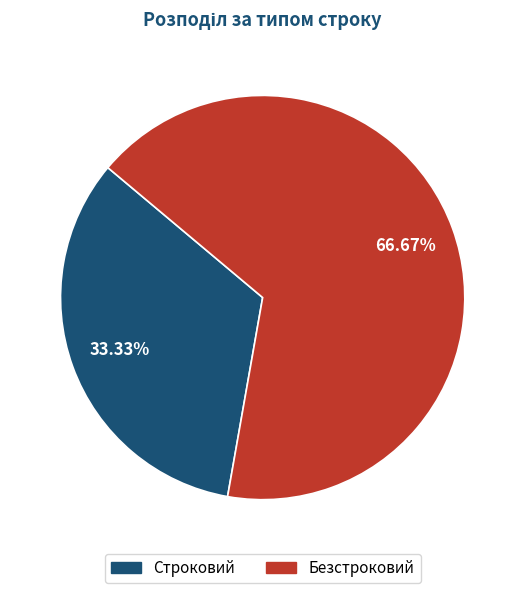

Is it true that Строковий is 33% of the pie?

True